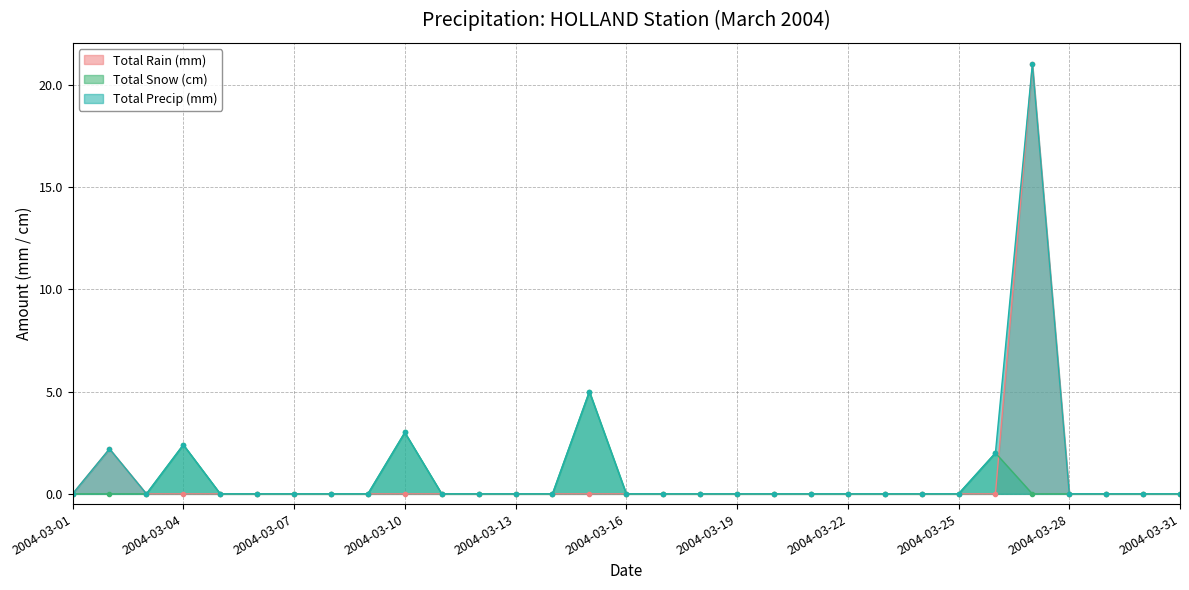

At which category does Total Precip (mm) reach its first local peak?

2004-03-02